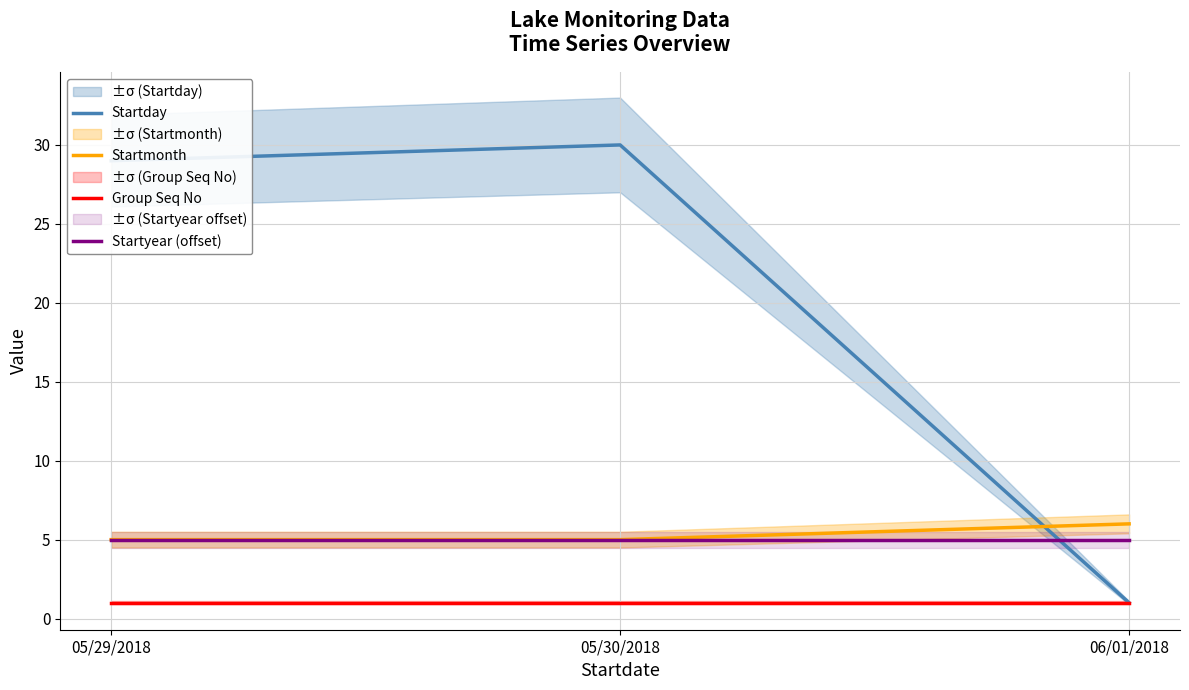

What are all the series names shown in the legend?

Startday, Startmonth, Group Seq No, Startyear (offset)